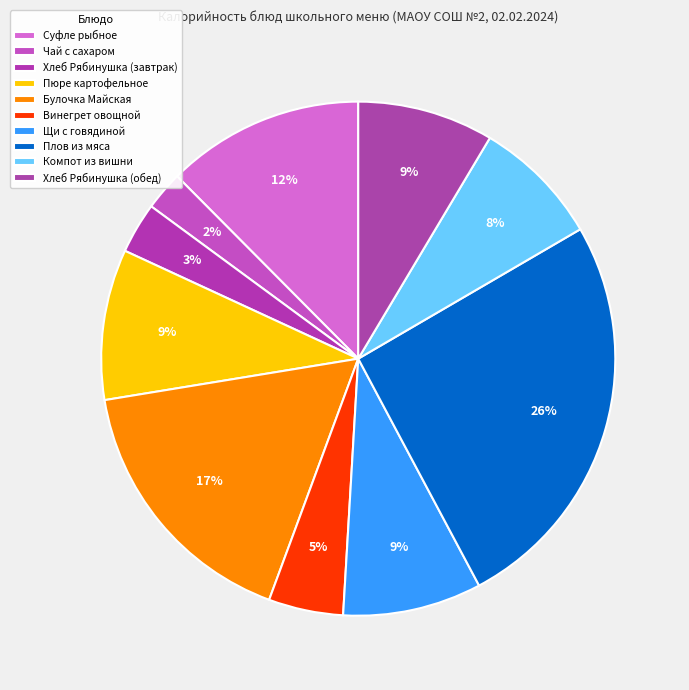

The Суфле рыбное slice represents 6% of the pie. True or false?

False